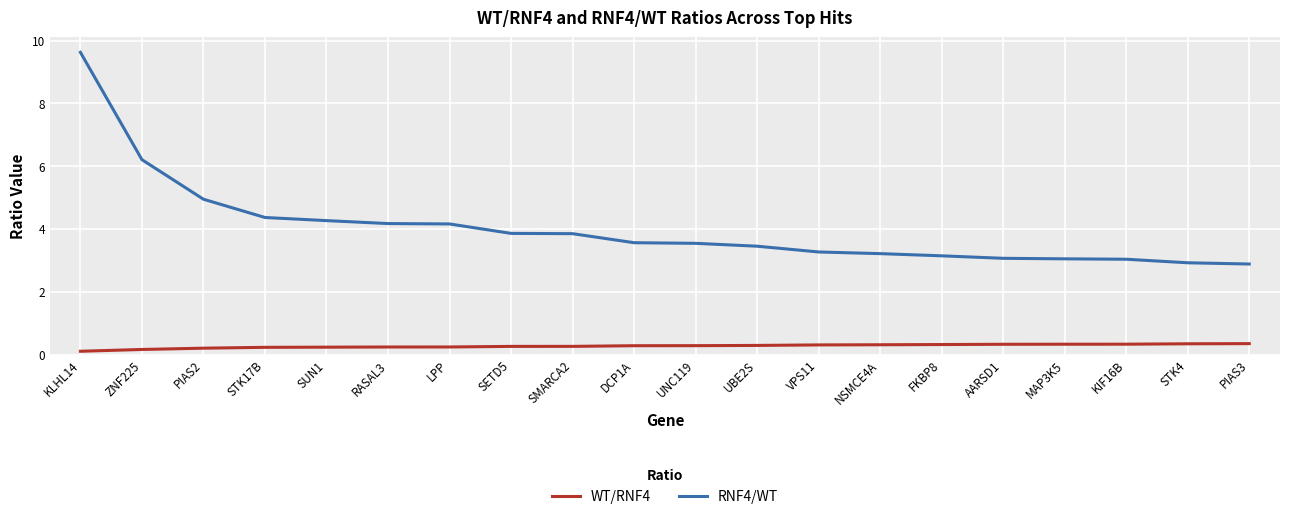

What is the minimum value shown in the chart?

0.1